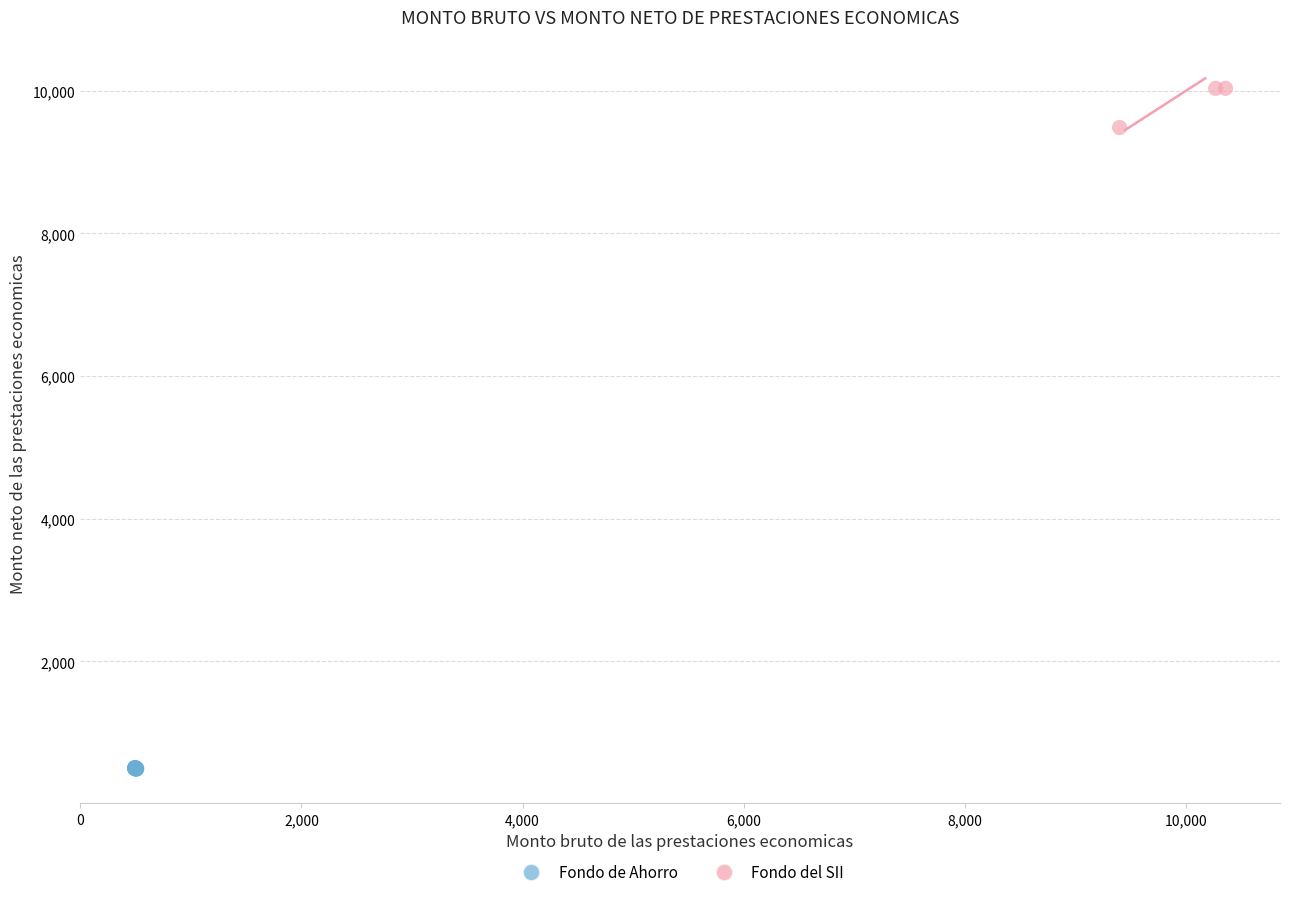

Which series contains the lowest Y value?

Fondo de Ahorro